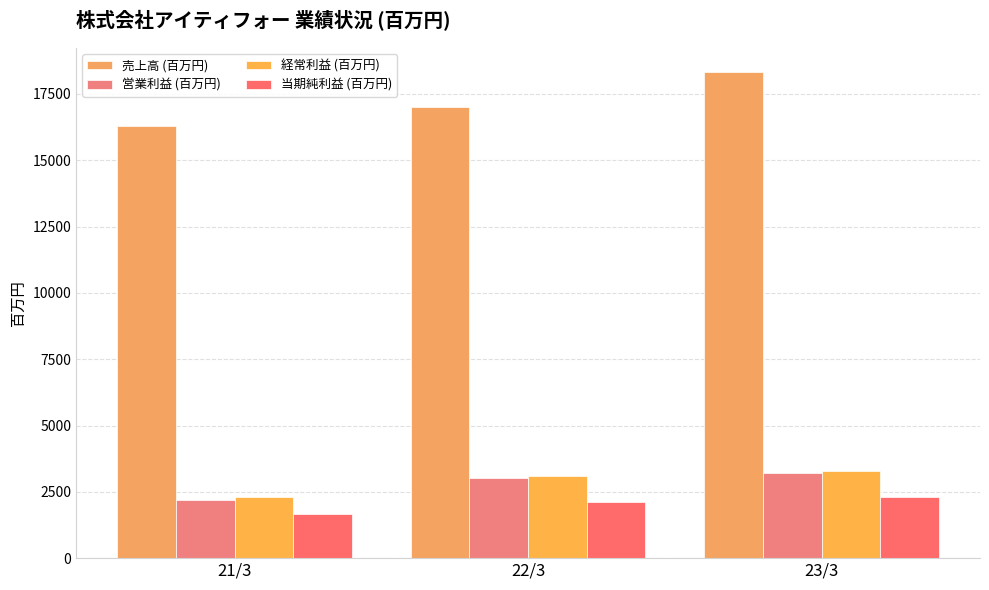

What is the total value across all series at 23/3?

27108